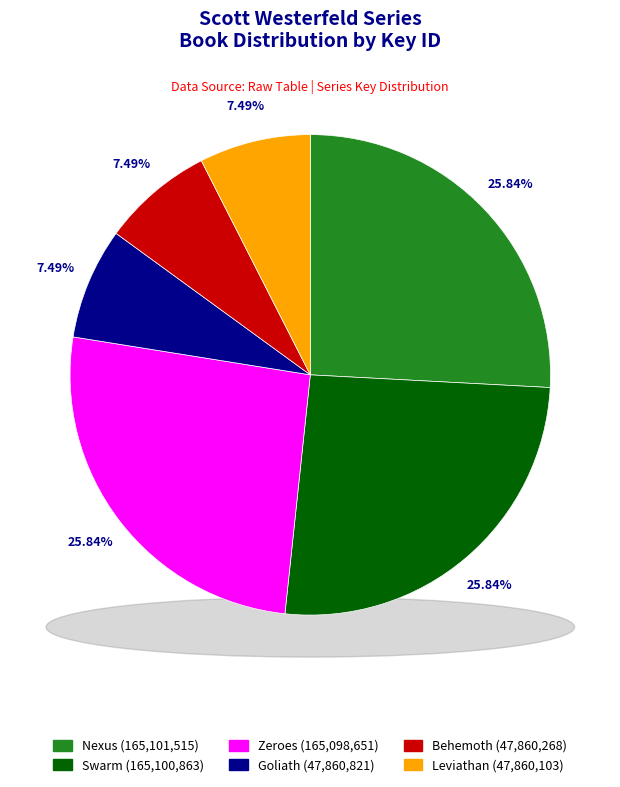

What percentage is NOT represented by Swarm?

74.2%